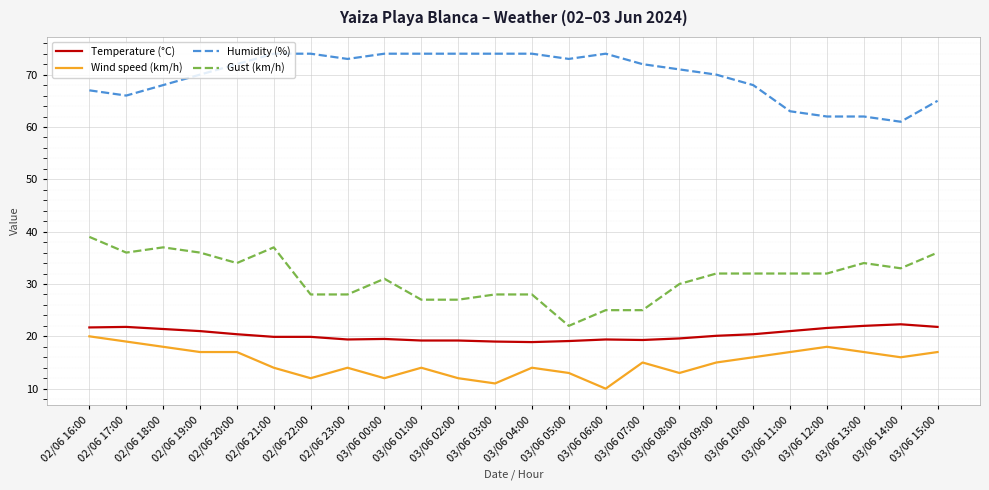

Is it true that Temperature (°C) equals 13.0 at 03/06 04:00?

False